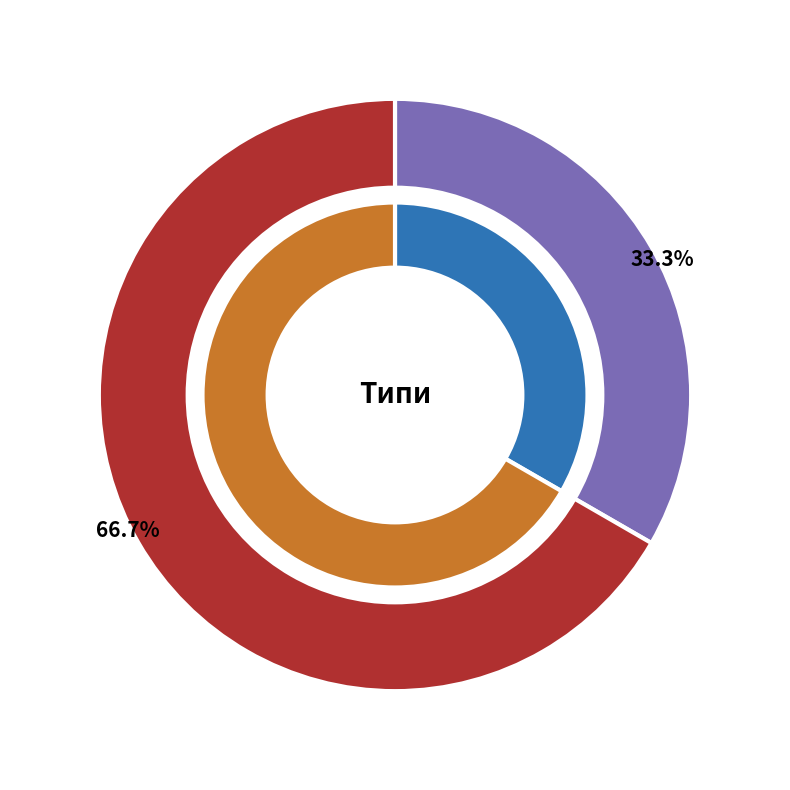

Rank the categories by value from highest to lowest.

Безстроковий, Строковий